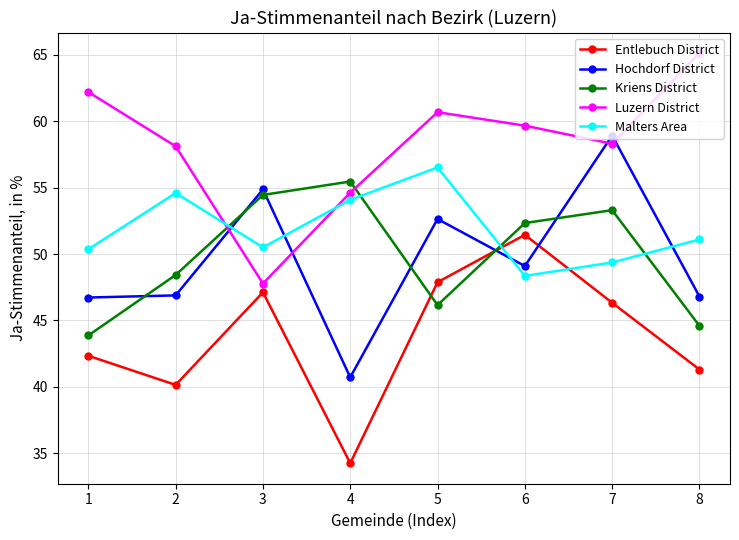

Rank the series by their maximum value, from lowest to highest.

Entlebuch District, Kriens District, Malters Area, Hochdorf District, Luzern District